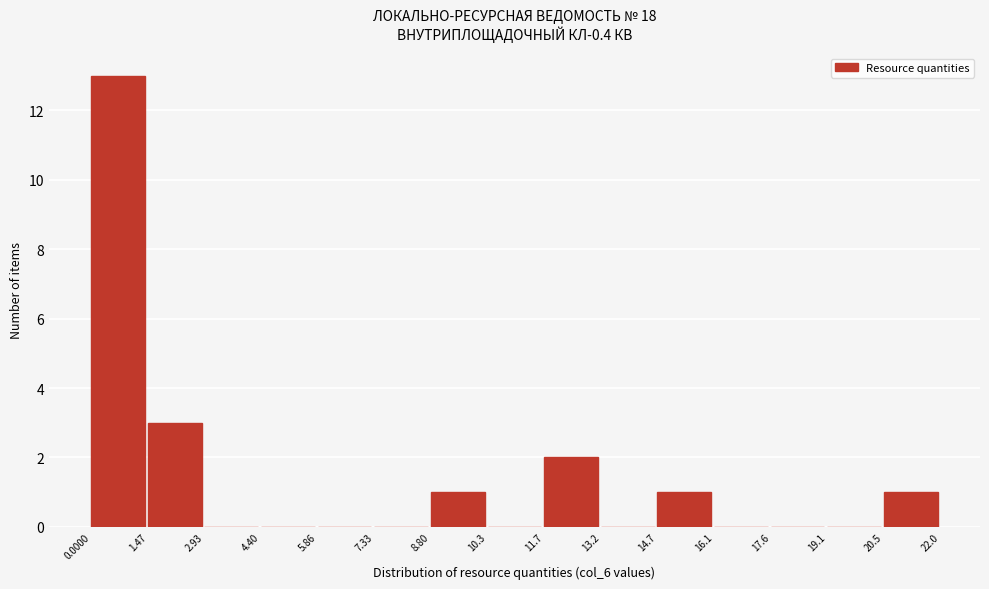

Reading left to right, list every bar in this chart as the range it spans on the x-axis followed by its height. The values are not printed on the chart, so give them approximately, as read against the axis.

0.0000 to 1.47: 13
1.47 to 2.93: 3
2.93 to 4.40: 0
4.40 to 5.86: 0
5.86 to 7.33: 0
7.33 to 8.80: 0
8.80 to 10.3: 1
10.3 to 11.7: 0
11.7 to 13.2: 2
13.2 to 14.7: 0
14.7 to 16.1: 1
16.1 to 17.6: 0
17.6 to 19.1: 0
19.1 to 20.5: 0
20.5 to 22.0: 1